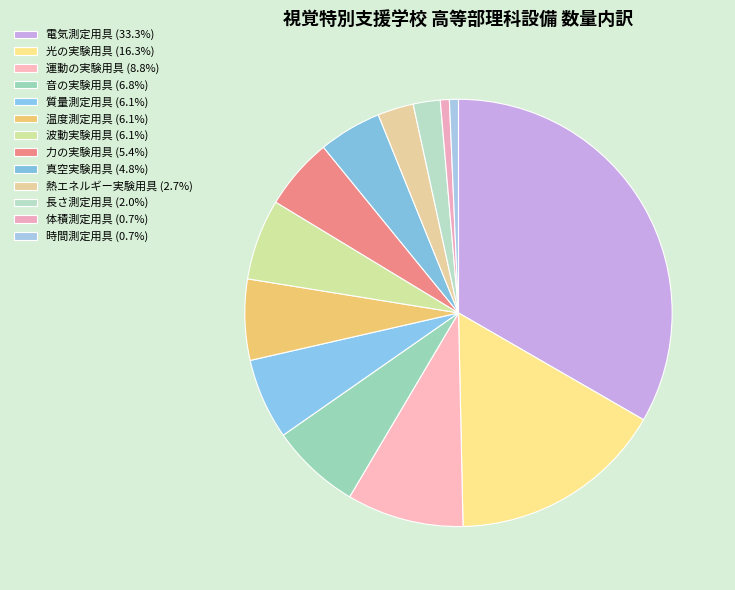

Is it true that 運動の実験用具 is 9% of the pie?

True